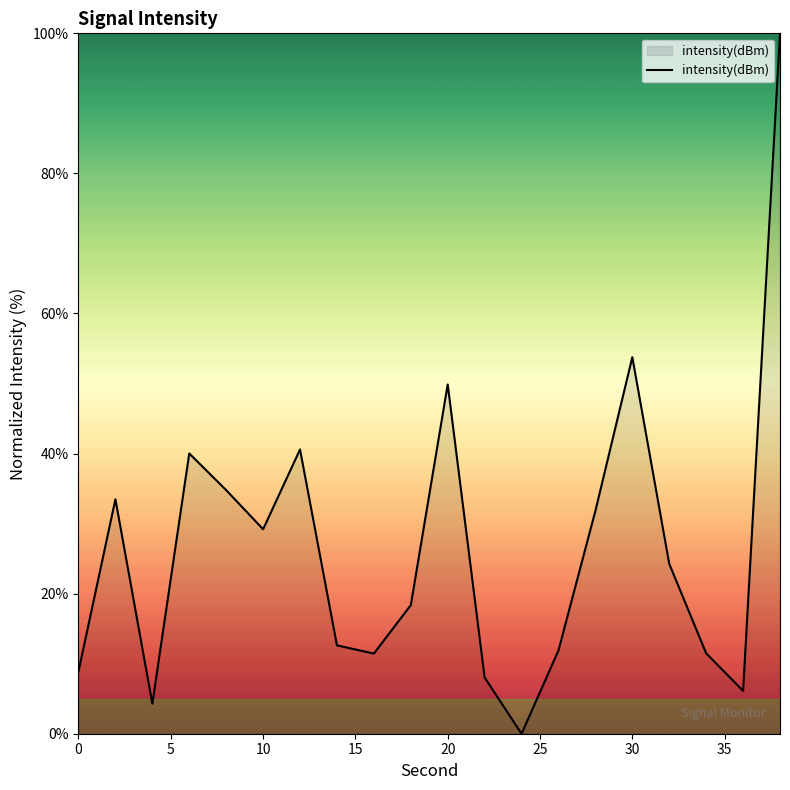

What is the greatest value displayed?

100.0